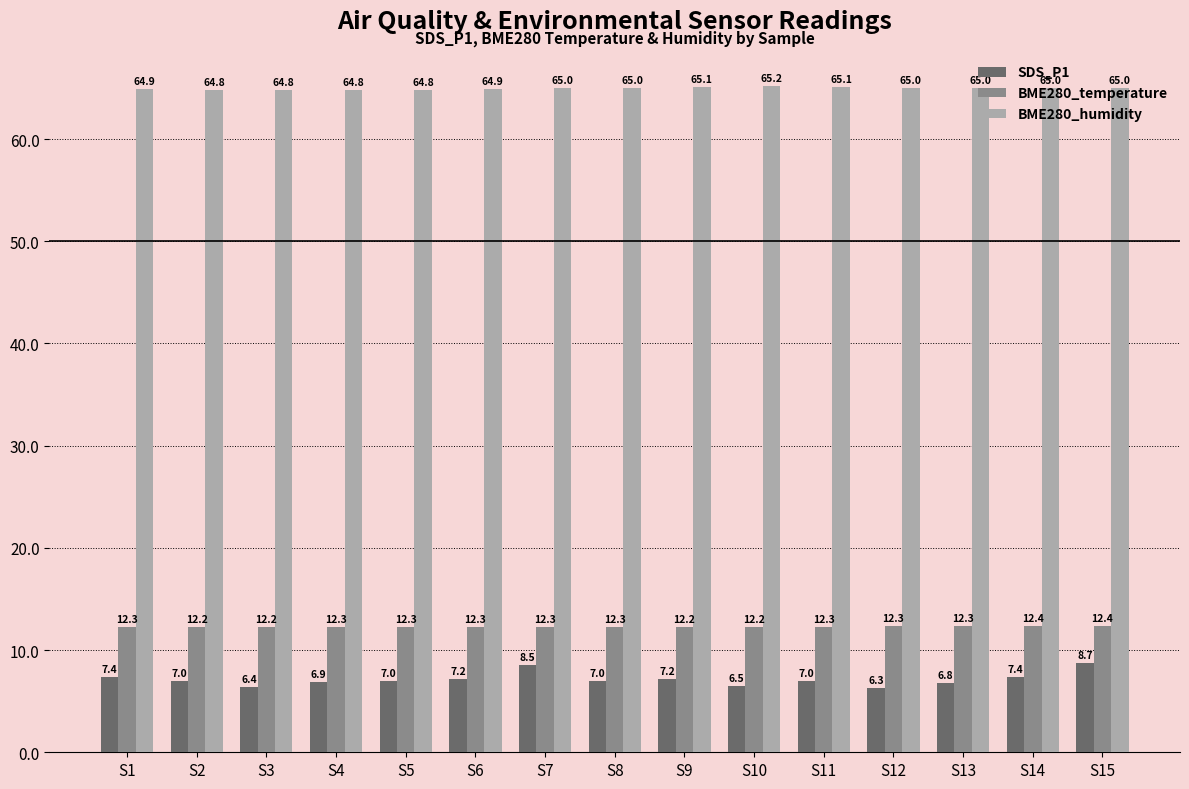

What is the sum of all BME280_humidity values?

974.2